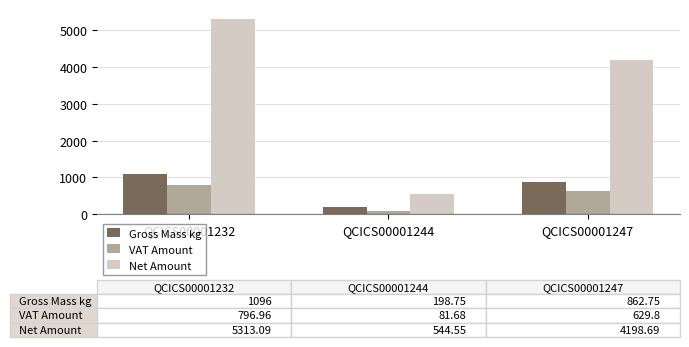

What is the value of the VAT Amount bar at the 1st from the left?

797.0